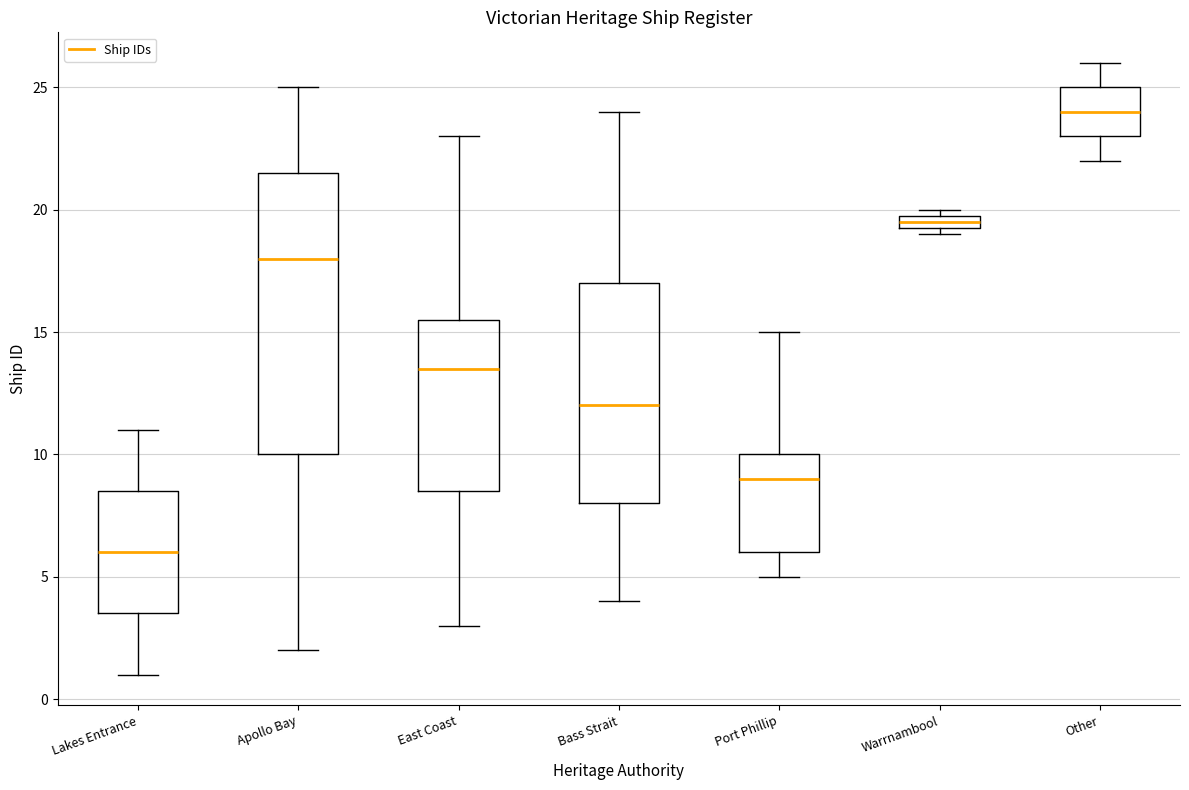

Which box is the tallest, from its lower edge to its upper edge?

Apollo Bay